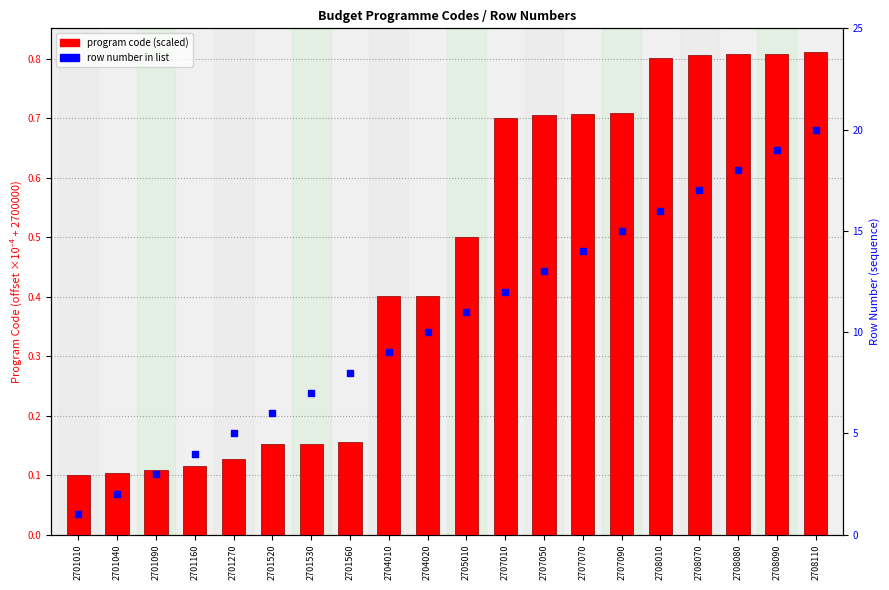

At how many categories does at least one series exceed 10?

10